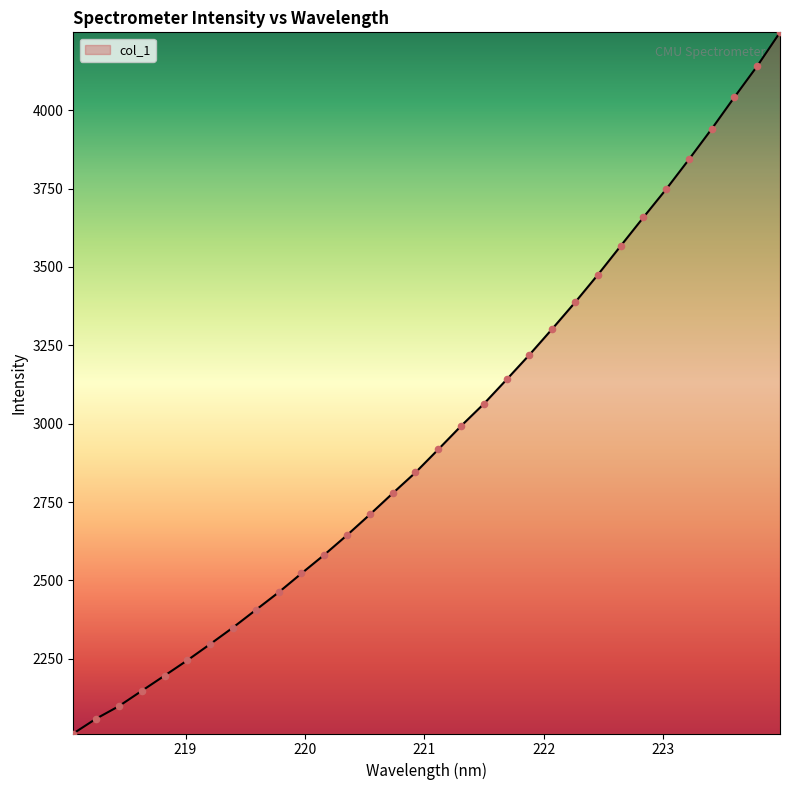

What is the difference between the maximum and minimum values?

2236.8